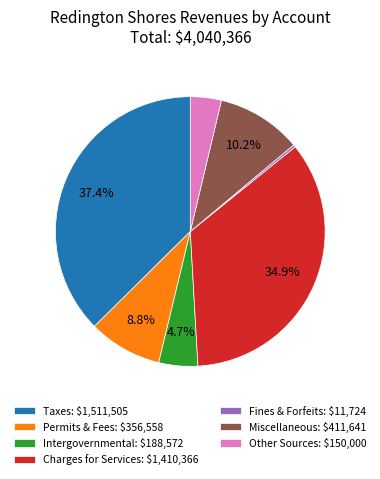

Which category has the smallest portion of the pie?

Fines & Forfeits: $11,724